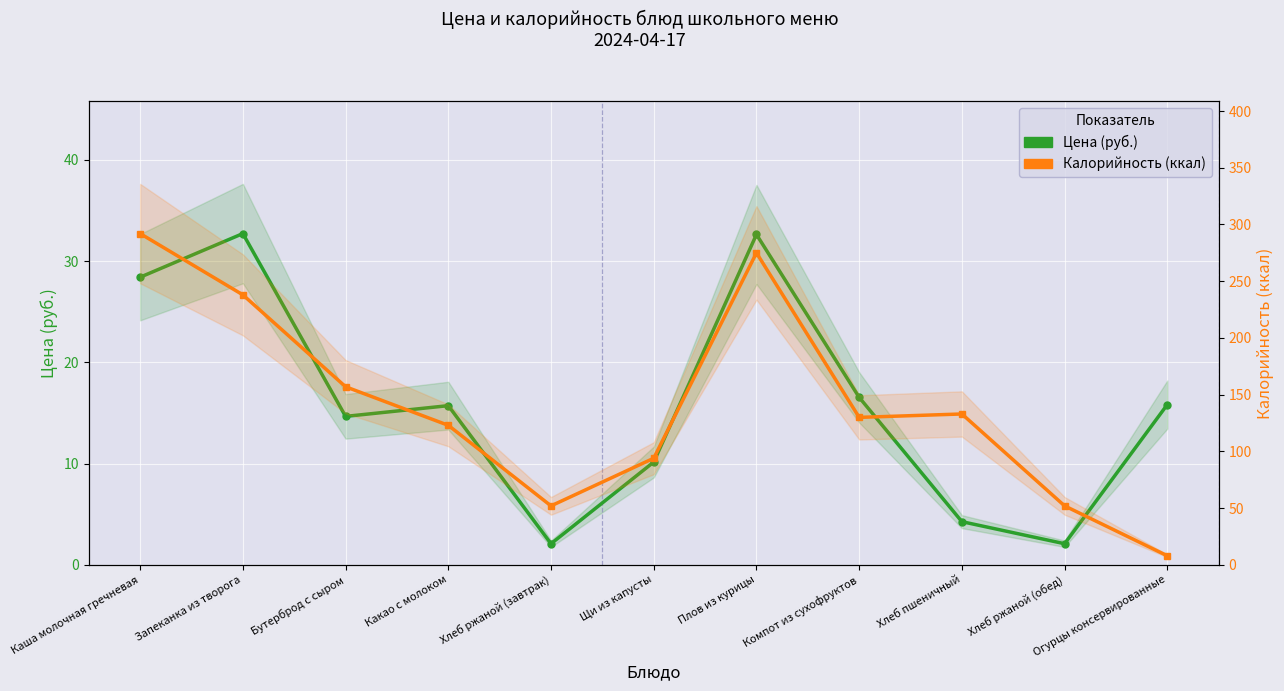

In Цена (руб.), how many points are lower than both neighbors (excluding endpoints)?

3